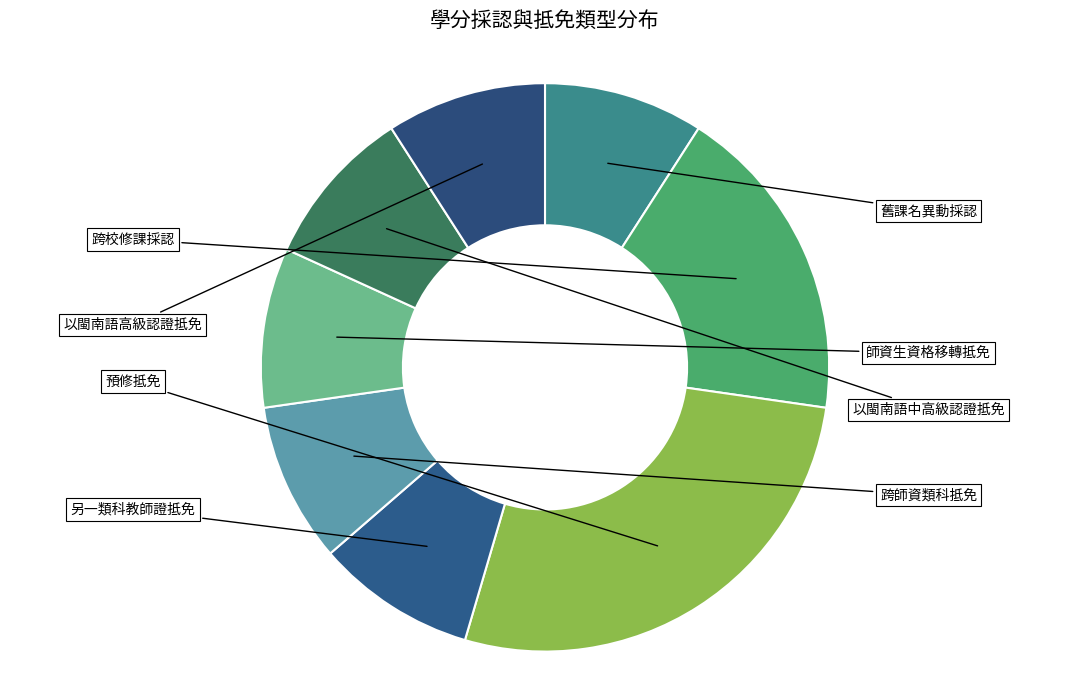

Does 預修抵免 account for over 50% of the chart?

No